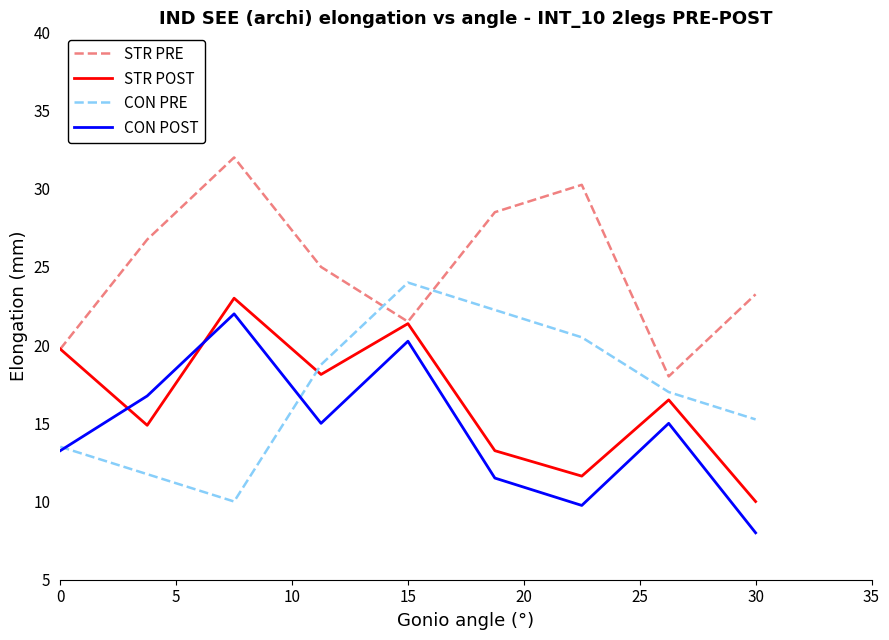

What is the maximum value shown in the chart?

32.0